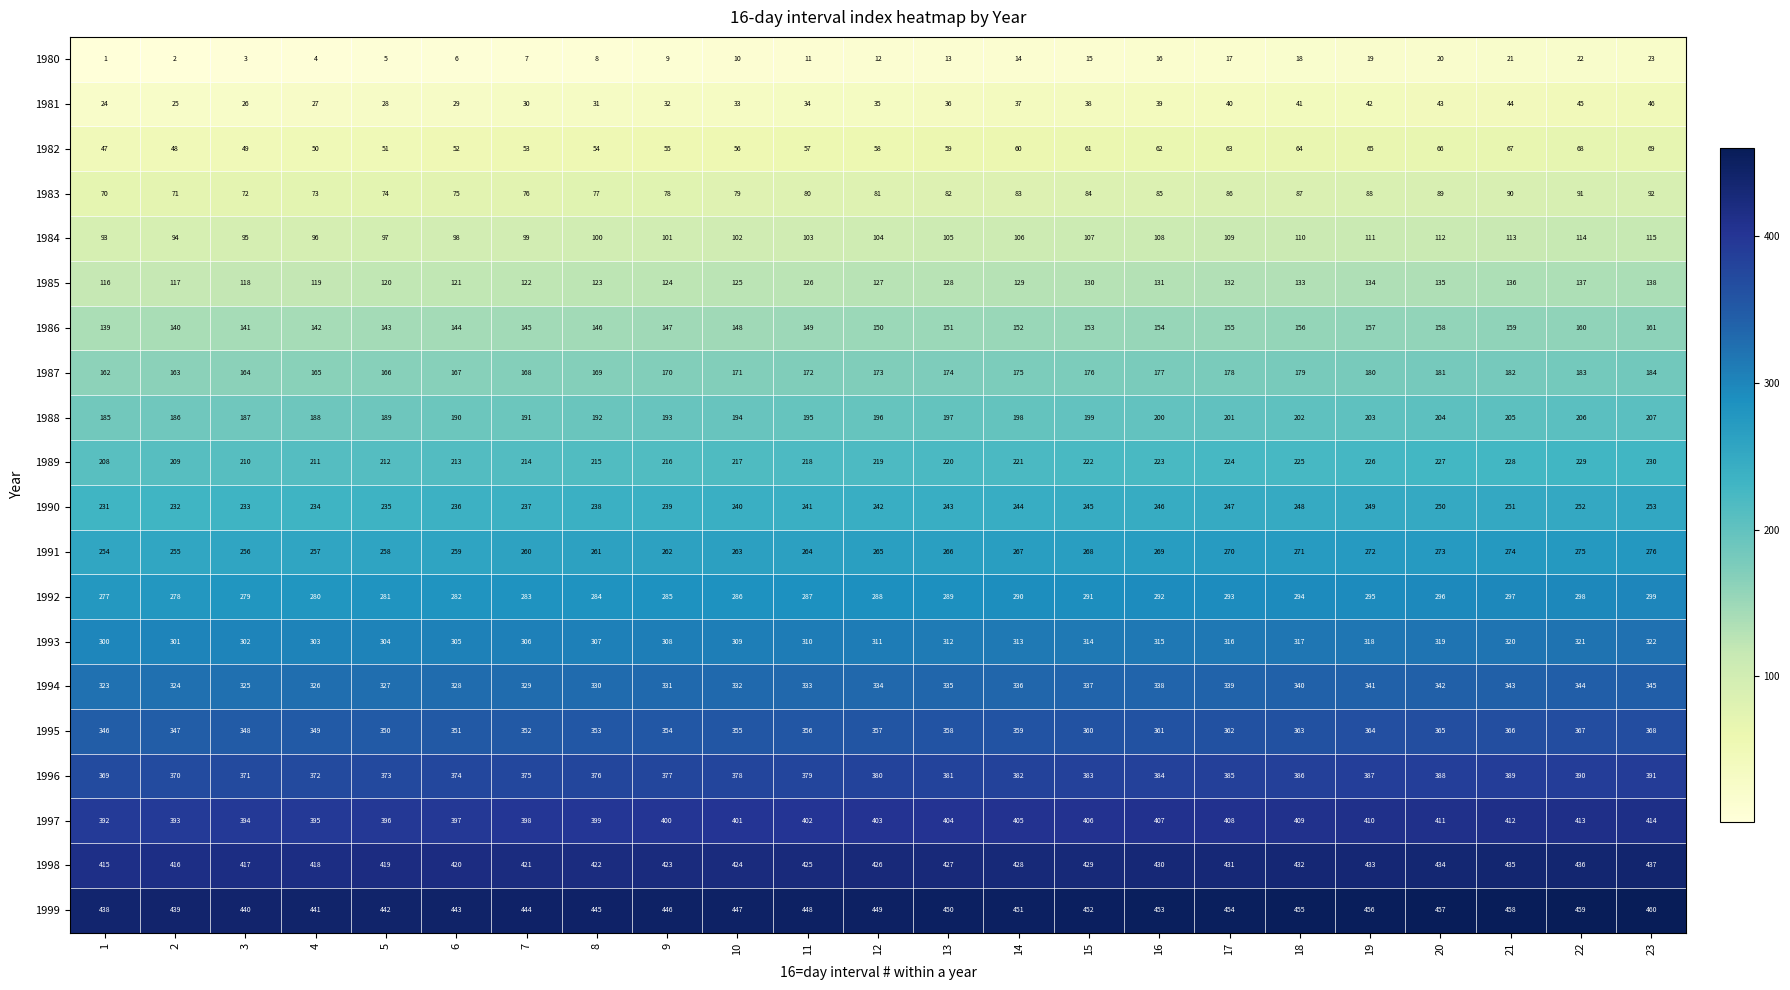

How many distinct data groups are displayed?

20